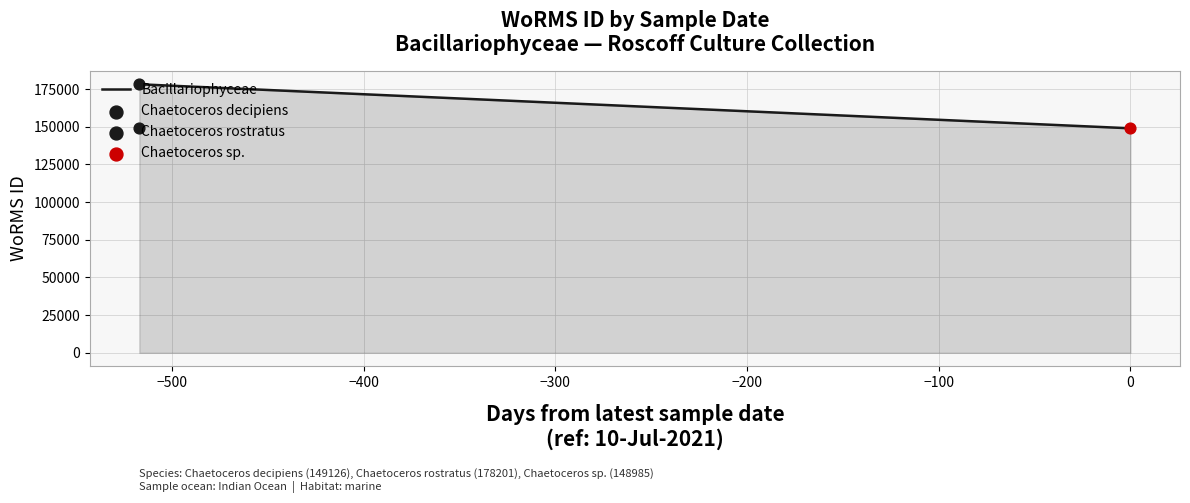

Approximately how many times larger is the value at 10-07-2021 compared to 09-02-2020?

0.8